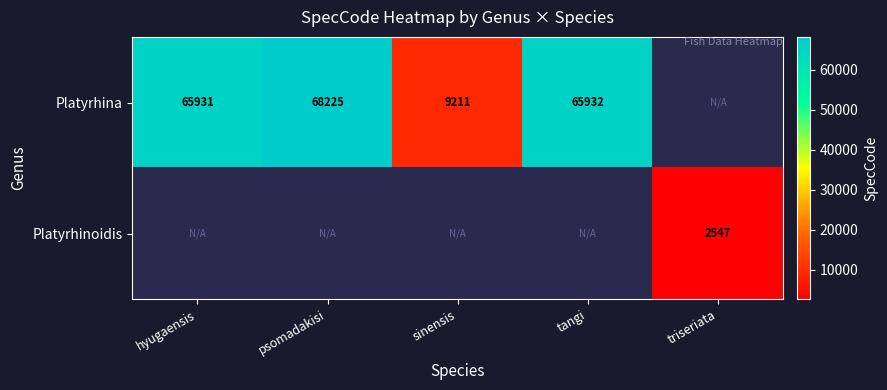

How many series are shown in this chart?

2